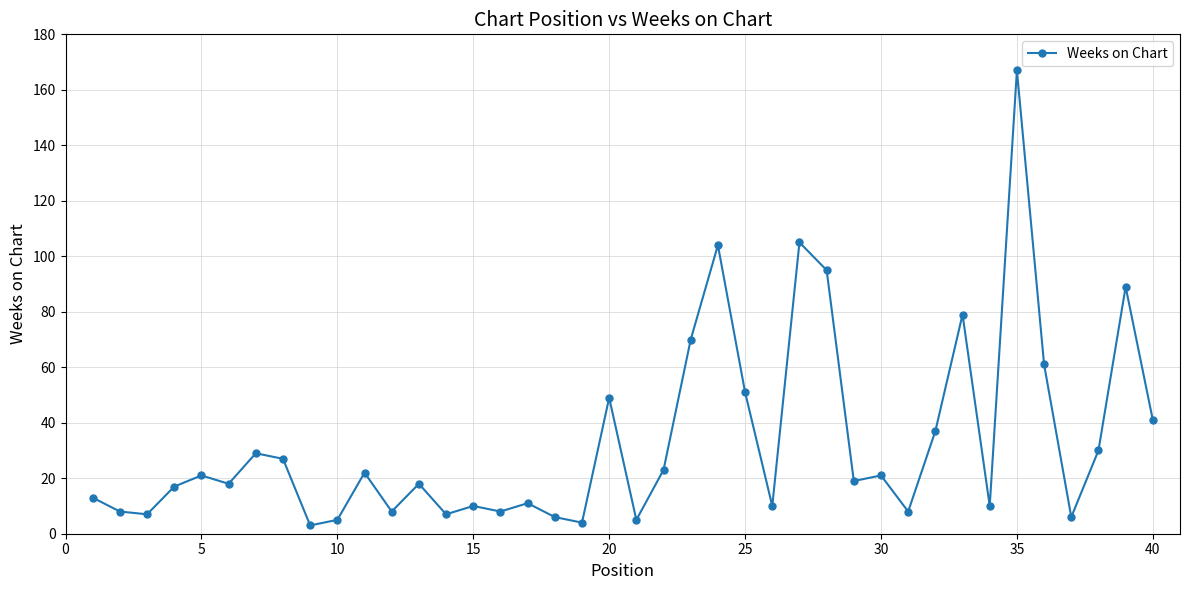

Is this an area chart (filled region under the line)?

No